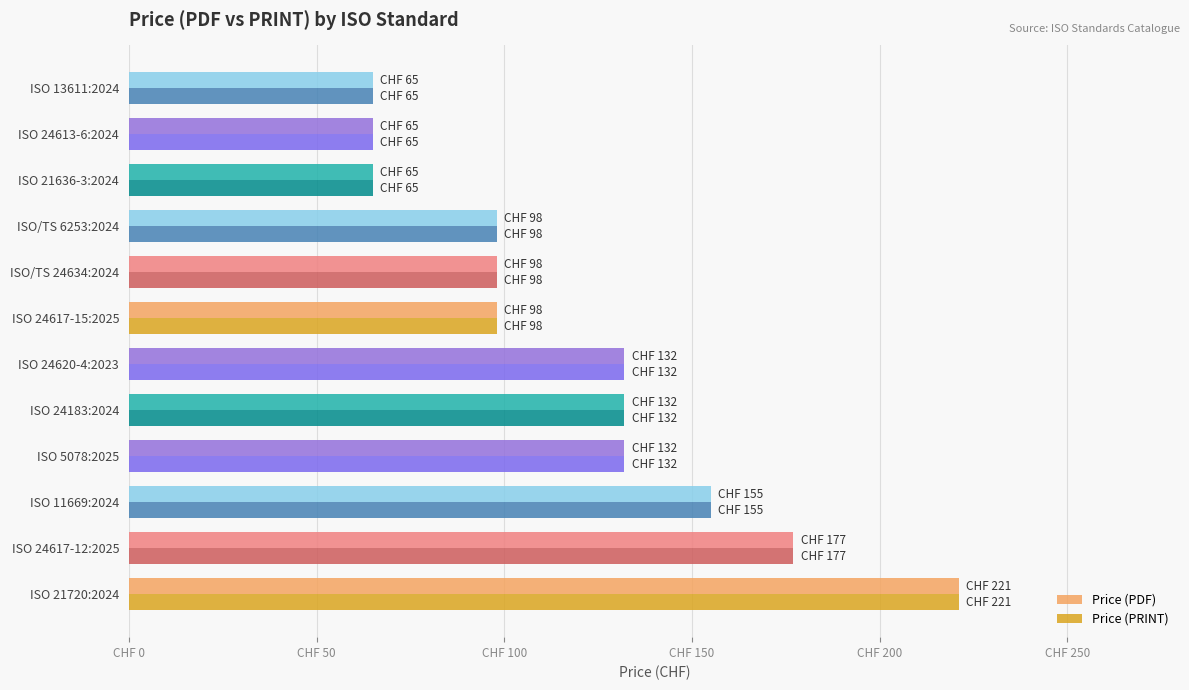

What is the difference between the maximum and minimum values in the Price (PRINT) series?

156